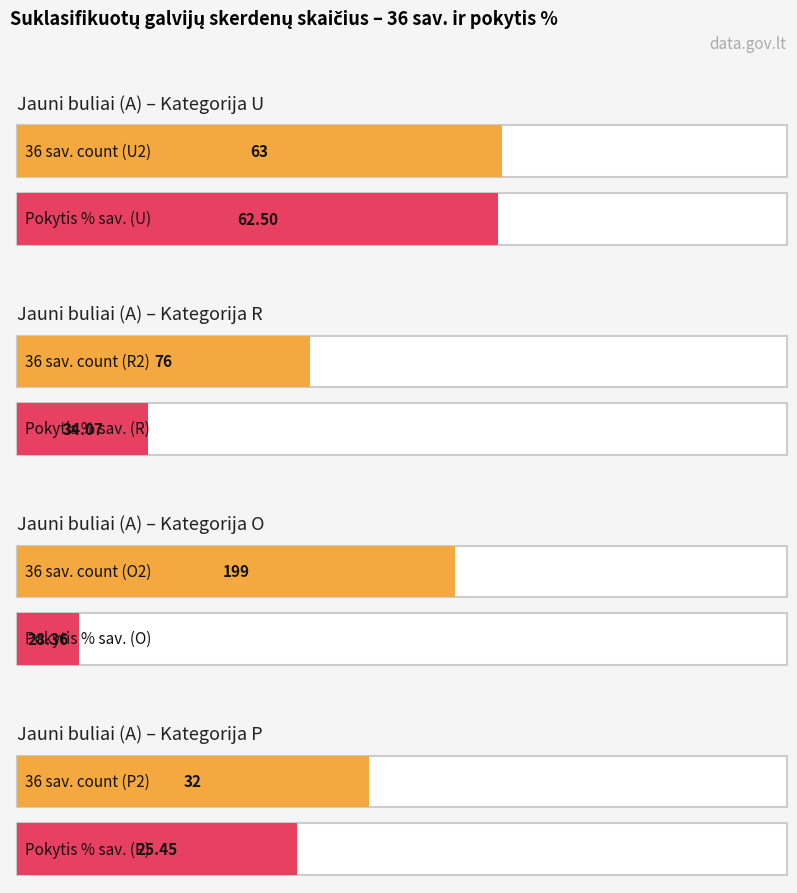

Is it true that Jauni buliai U2 equals 63.0 at 36 sav. count?

True